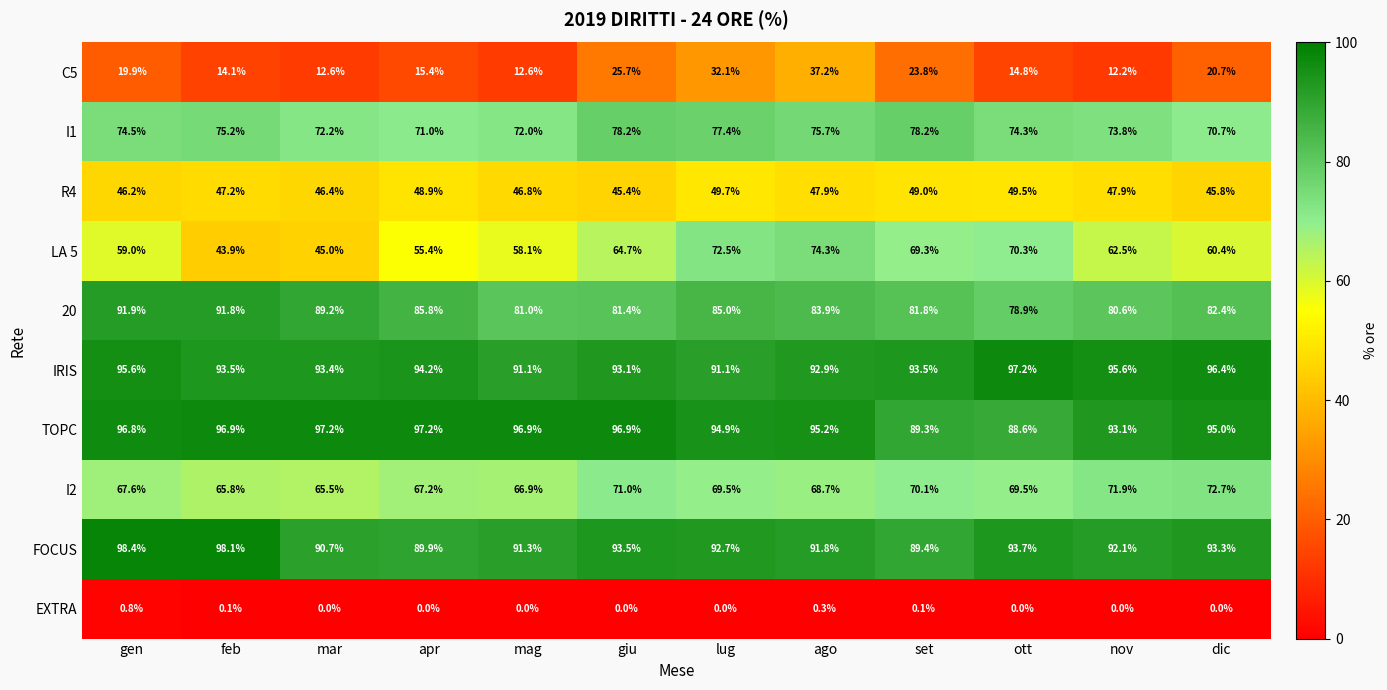

How many values in the I1 series exceed 74?

7